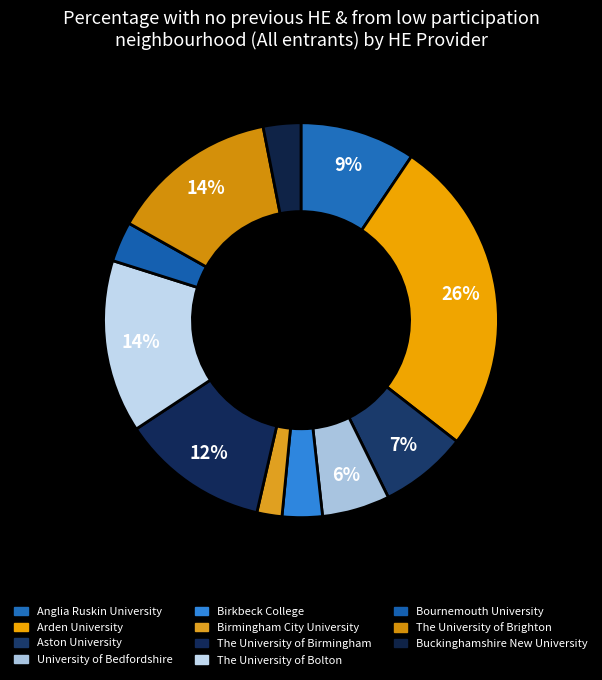

Count the number of slices in the pie.

11